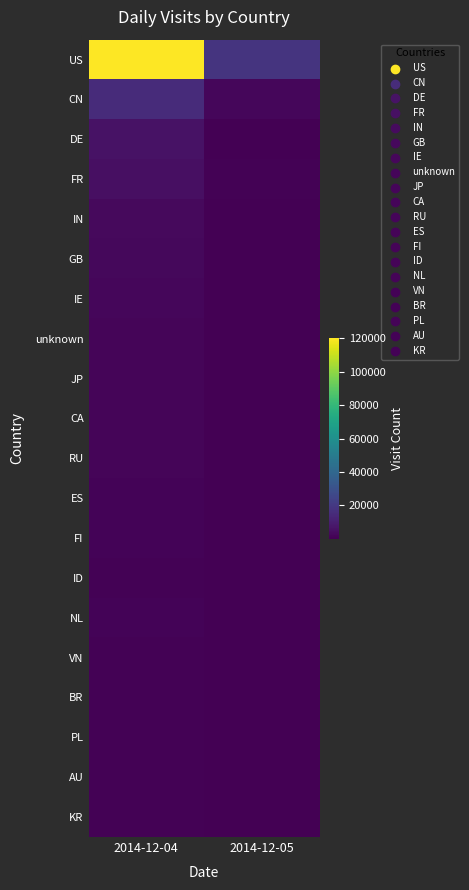

Reading left to right, list all the values displayed in this chart.

US: 2014-12-04=120181	2014-12-05=18057
CN: 2014-12-04=14584	2014-12-05=1984
DE: 2014-12-04=5659	2014-12-05=348
FR: 2014-12-04=5063	2014-12-05=511
IN: 2014-12-04=3298	2014-12-05=40
GB: 2014-12-04=2772	2014-12-05=154
IE: 2014-12-04=1979	2014-12-05=112
unknown: 2014-12-04=1849	2014-12-05=99
JP: 2014-12-04=1611	2014-12-05=308
CA: 2014-12-04=1438	2014-12-05=152
RU: 2014-12-04=1552	2014-12-05=15
ES: 2014-12-04=1240	2014-12-05=89
FI: 2014-12-04=1010	2014-12-05=152
ID: 2014-12-04=953	2014-12-05=206
NL: 2014-12-04=1006	2014-12-05=61
VN: 2014-12-04=904	2014-12-05=134
BR: 2014-12-04=780	2014-12-05=234
PL: 2014-12-04=941	2014-12-05=23
AU: 2014-12-04=689	2014-12-05=221
KR: 2014-12-04=716	2014-12-05=130